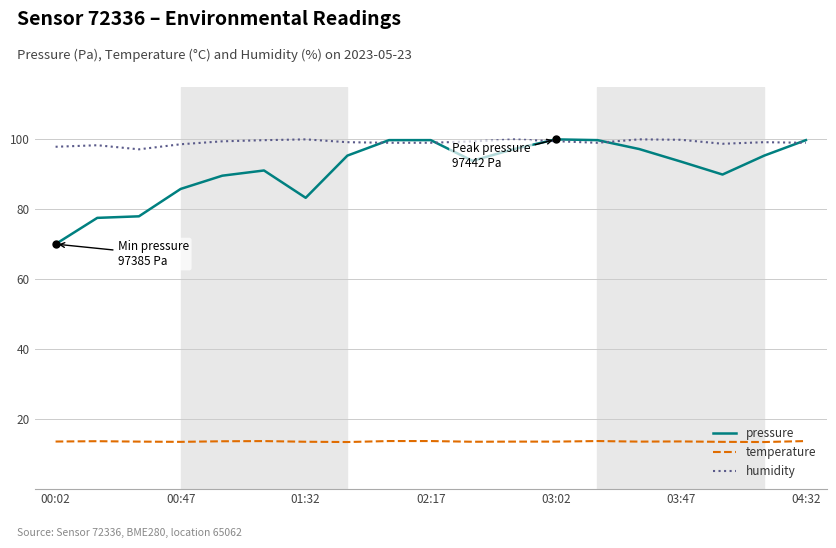

Which series has the largest range (max minus min)?

pressure